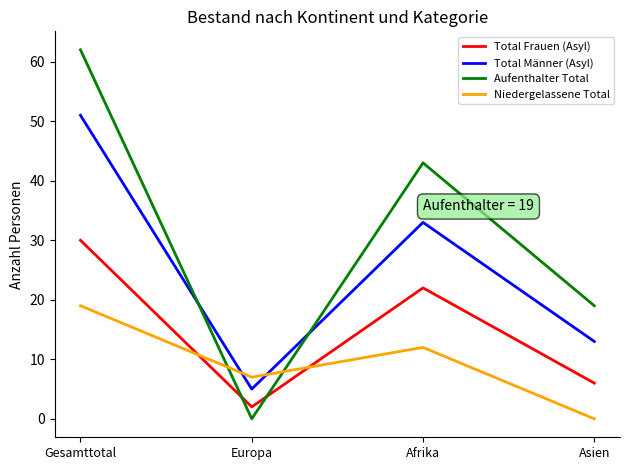

Is the value of Total Frauen (Asyl) at Europa greater than the value of Niedergelassene Total at Gesamttotal?

No